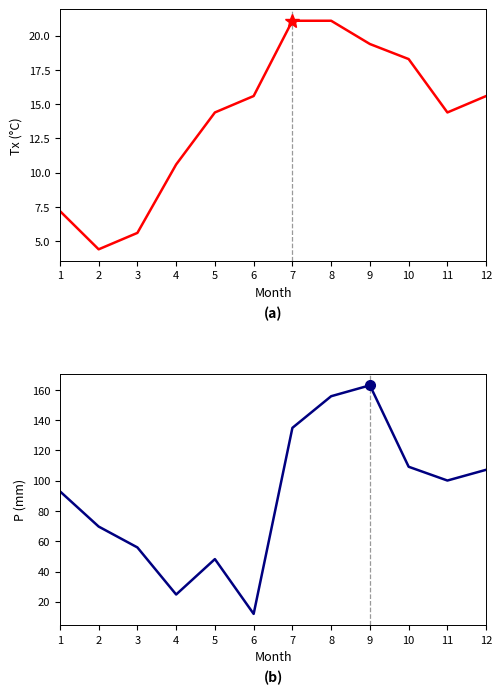

Count the number of categories in the chart.

12